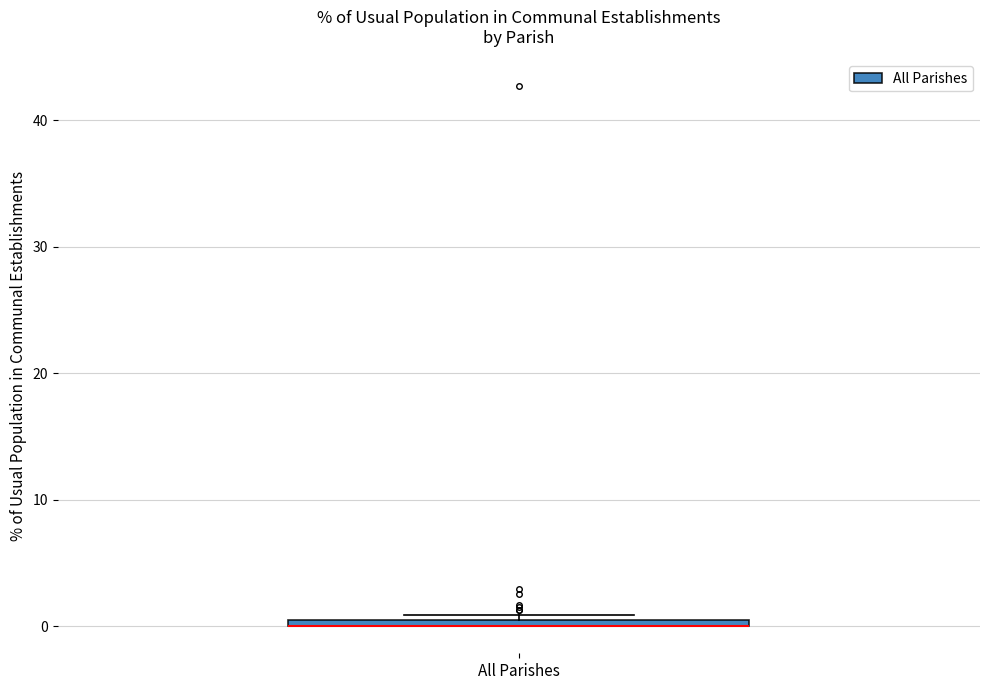

Where is the lower edge of the box for All Parishes on the y-axis? The values are not printed on the chart, so give them approximately, as read against the axis.

0